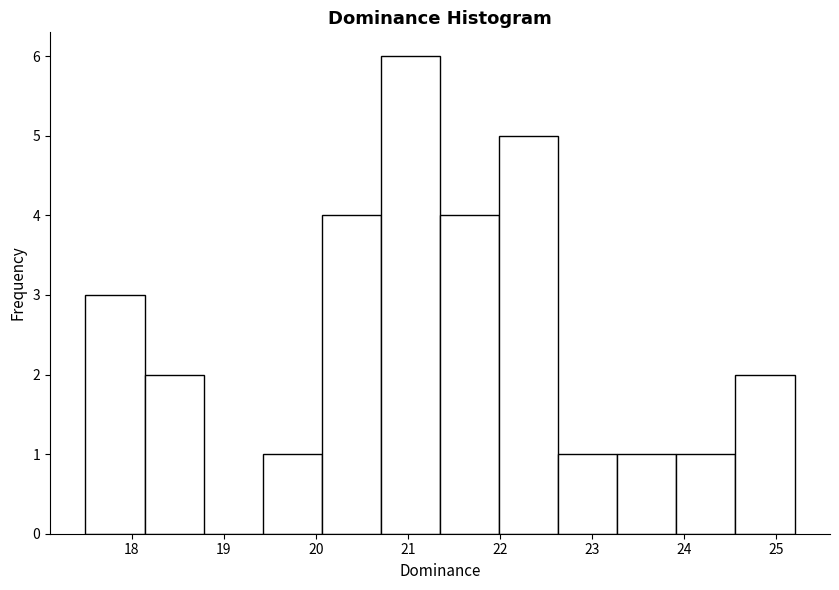

Reading left to right, list every bar in this chart as the range it spans on the x-axis followed by its height. Neither the bar edges nor the heights are printed on the chart, so give them approximately, as read against the axes.

17.5 to 18.1: 3
18.1 to 18.8: 2
18.8 to 19.4: 0
19.4 to 20.1: 1
20.1 to 20.7: 4
20.7 to 21.4: 6
21.4 to 22.0: 4
22.0 to 22.6: 5
22.6 to 23.3: 1
23.3 to 23.9: 1
23.9 to 24.6: 1
24.6 to 25.2: 2